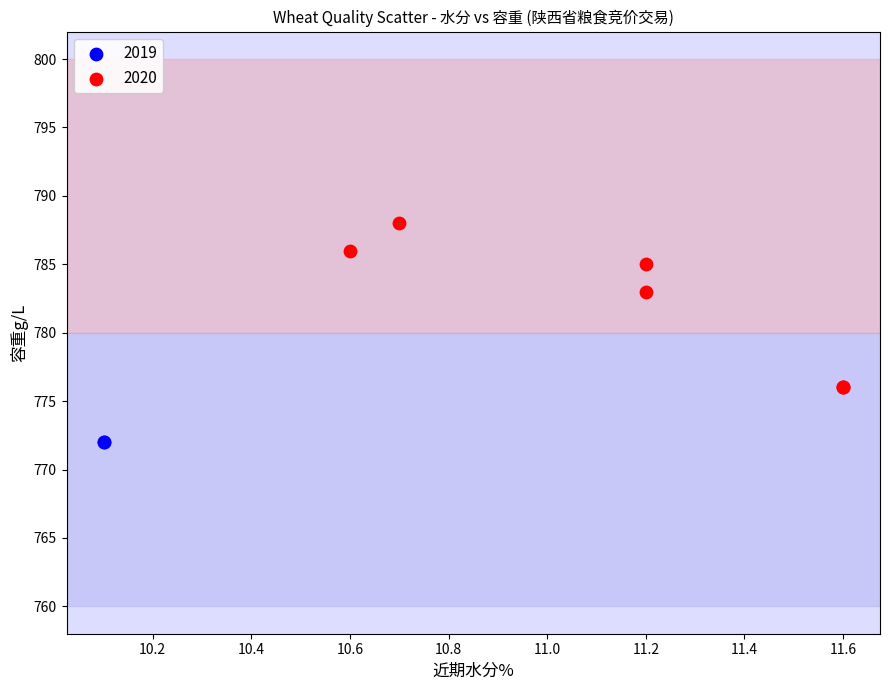

What are all the series names shown in the legend?

2019, 2020